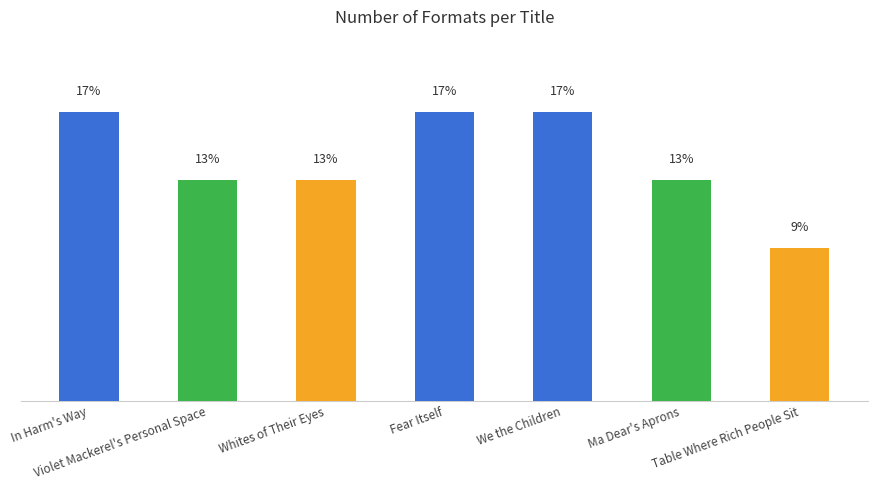

What is the difference between the maximum and minimum values?

8